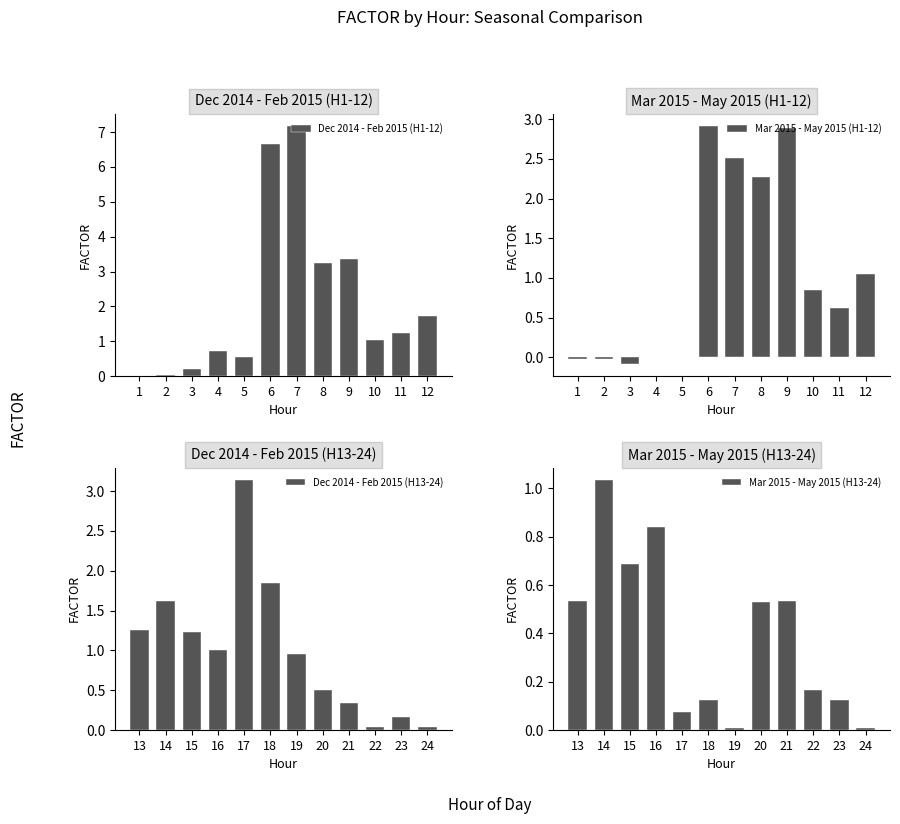

At which label does Mar 2015 - May 2015 (H1-12) first exceed 0?

6